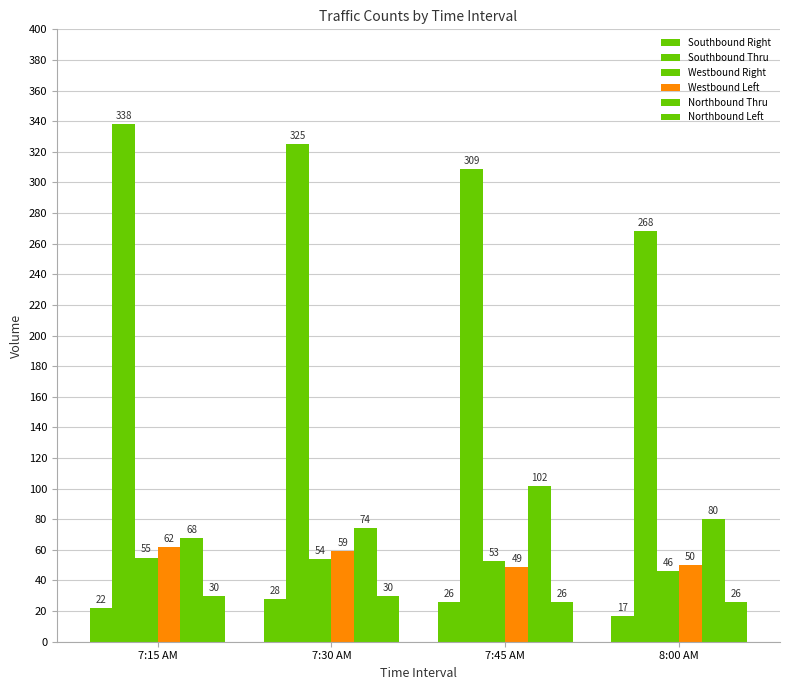

What is the total value across all series at 7:45 AM?

565